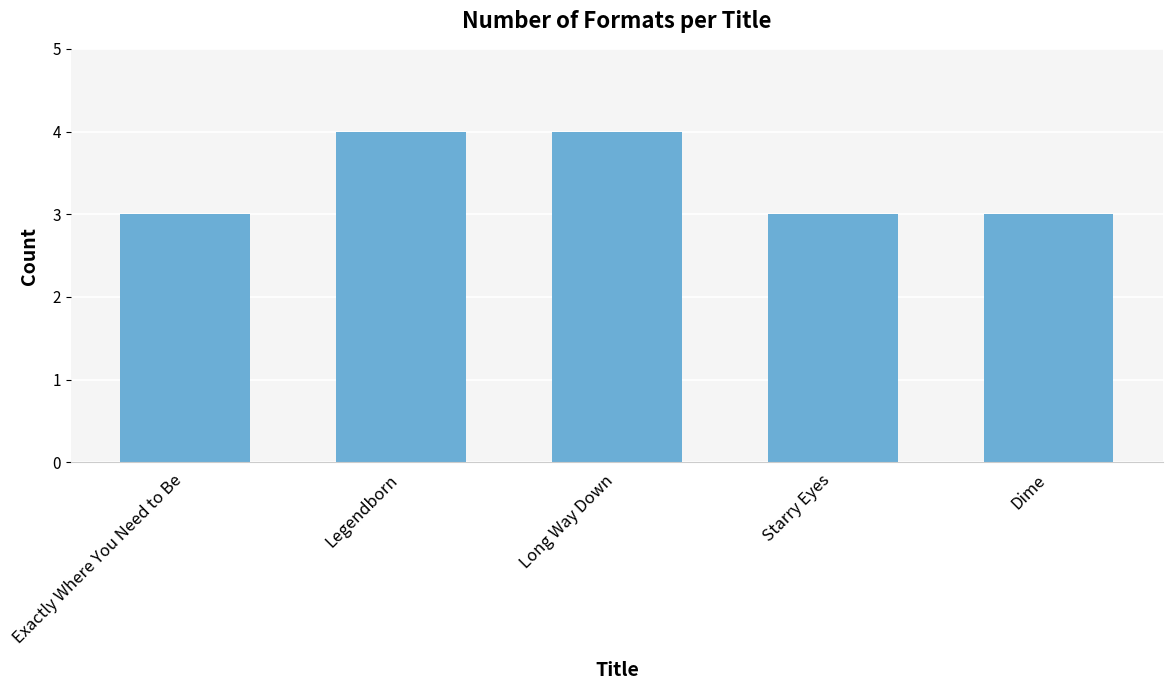

Read the value at Starry Eyes.

3